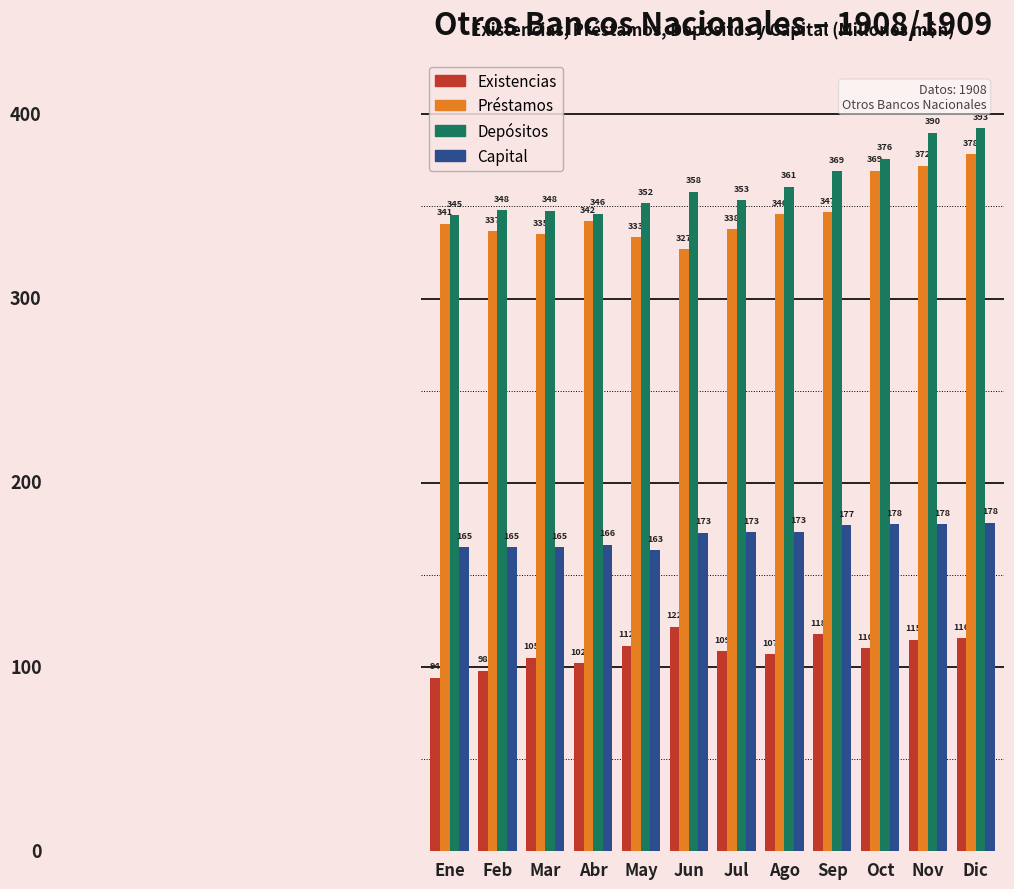

What is the average value of the Depósitos series?

361.5